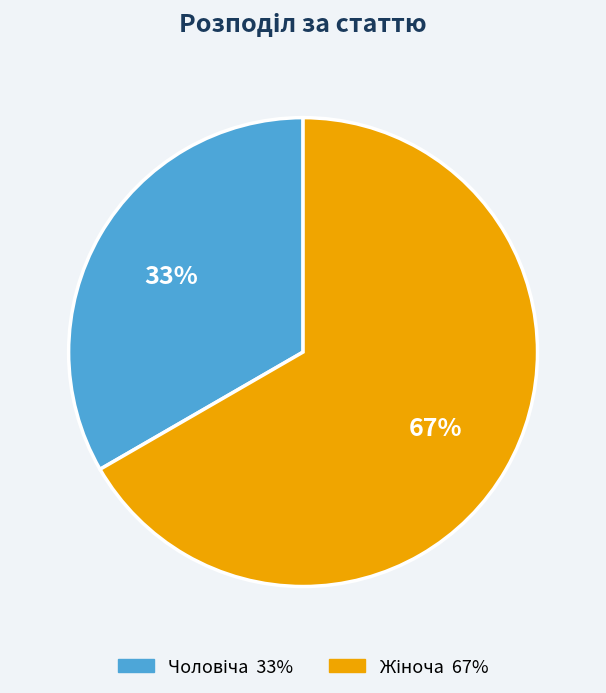

Count the number of slices in the pie.

2